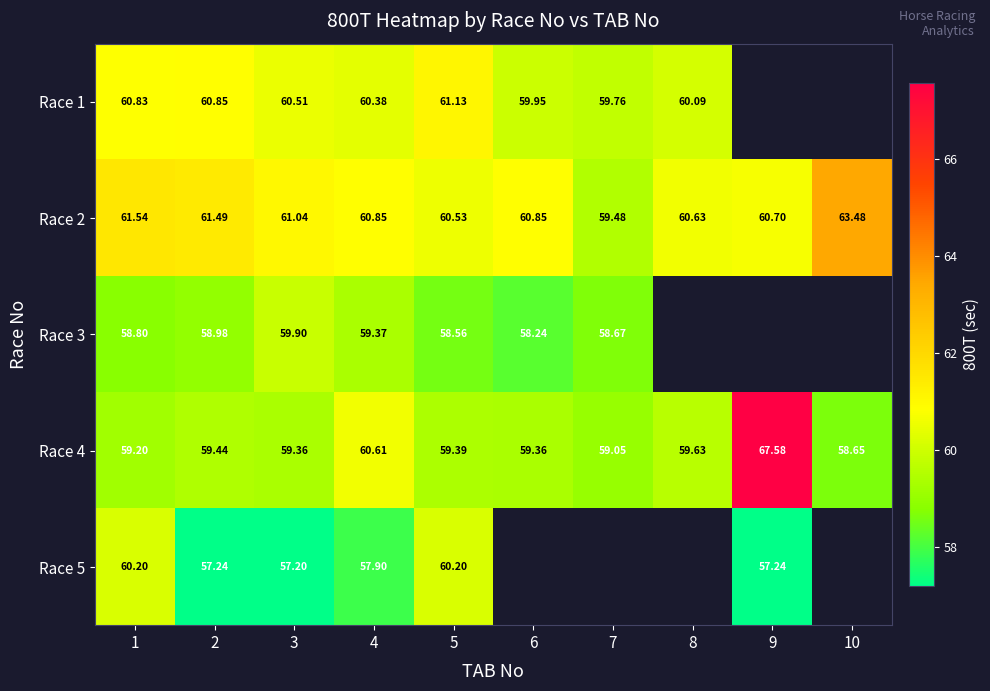

What is the total value across all series at 5?

299.8